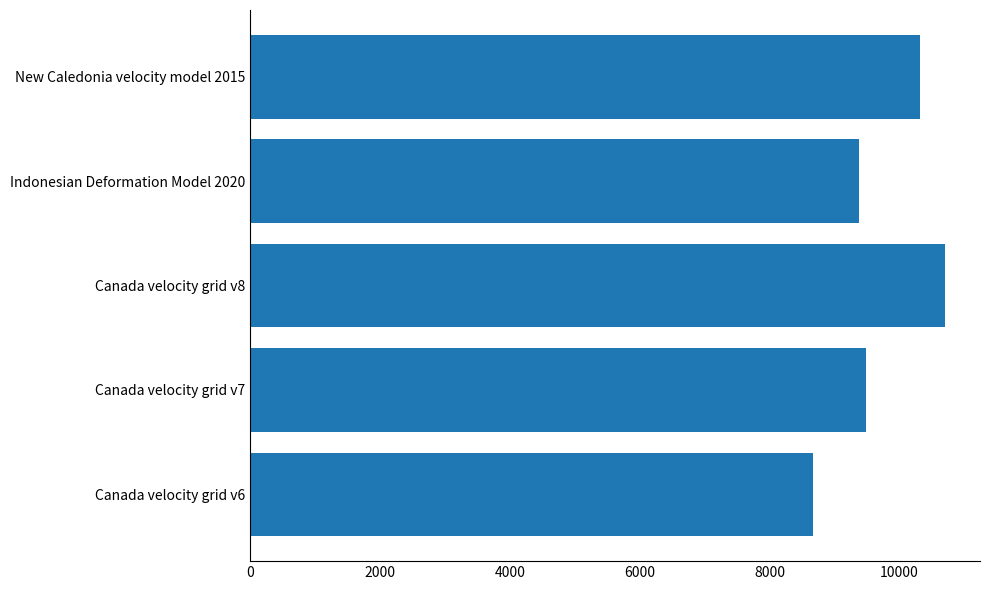

What is the maximum value shown in the chart?

10707